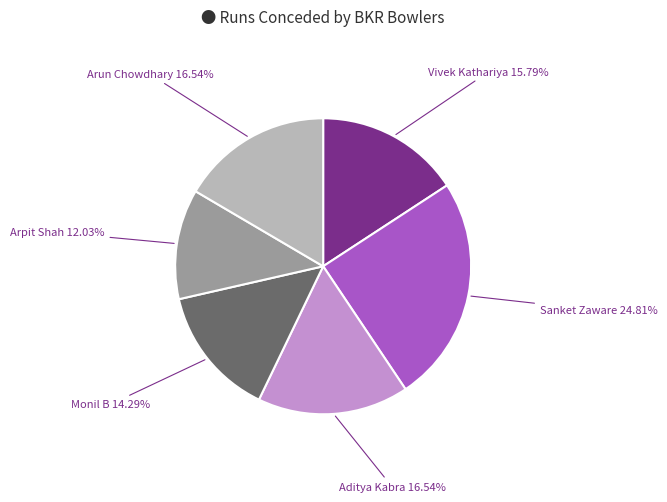

Which has a higher value, Arpit Shah or Vivek Kathariya?

Vivek Kathariya